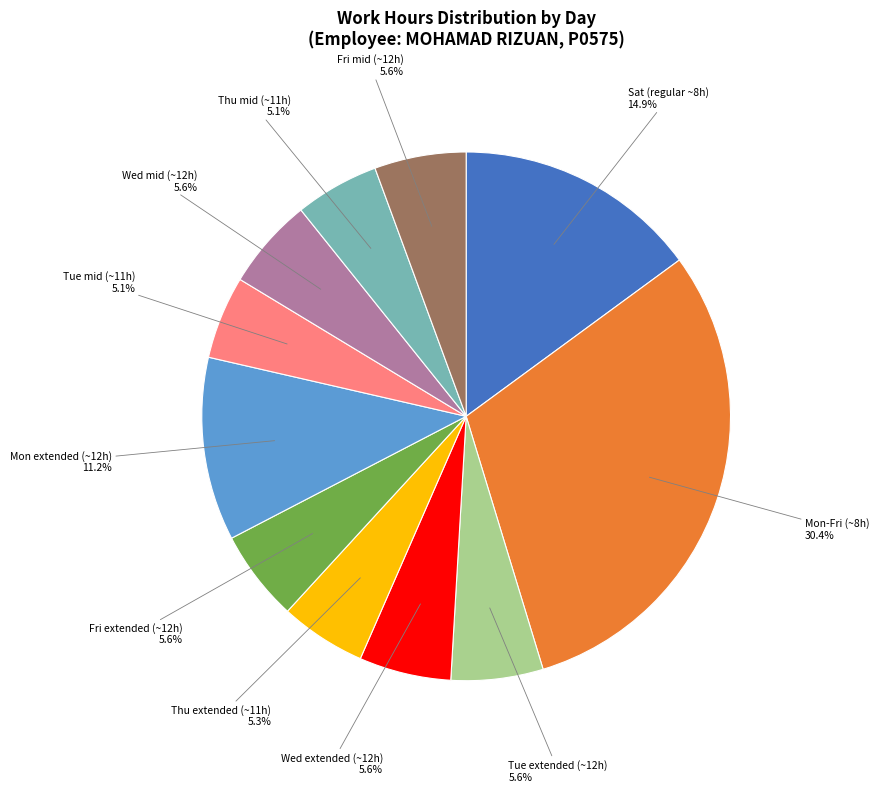

How many slices are in this pie chart?

11